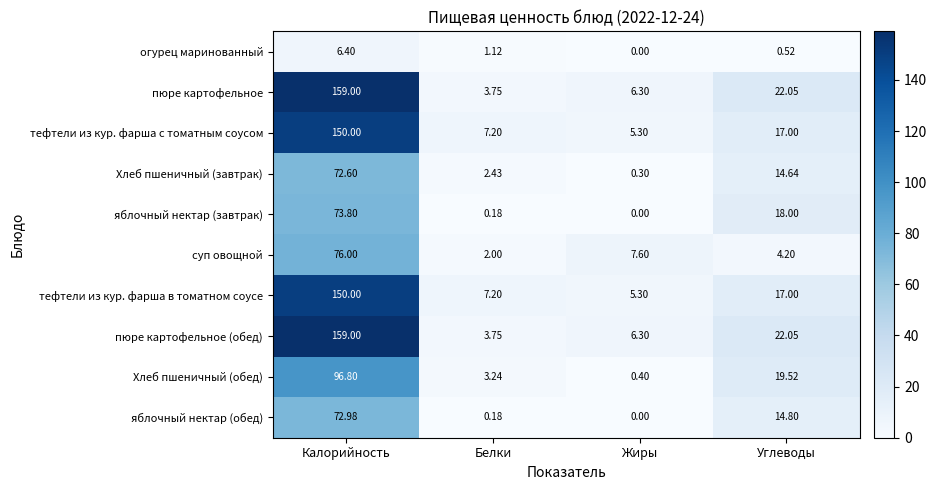

At which category is the sum across all series the highest?

Калорийность